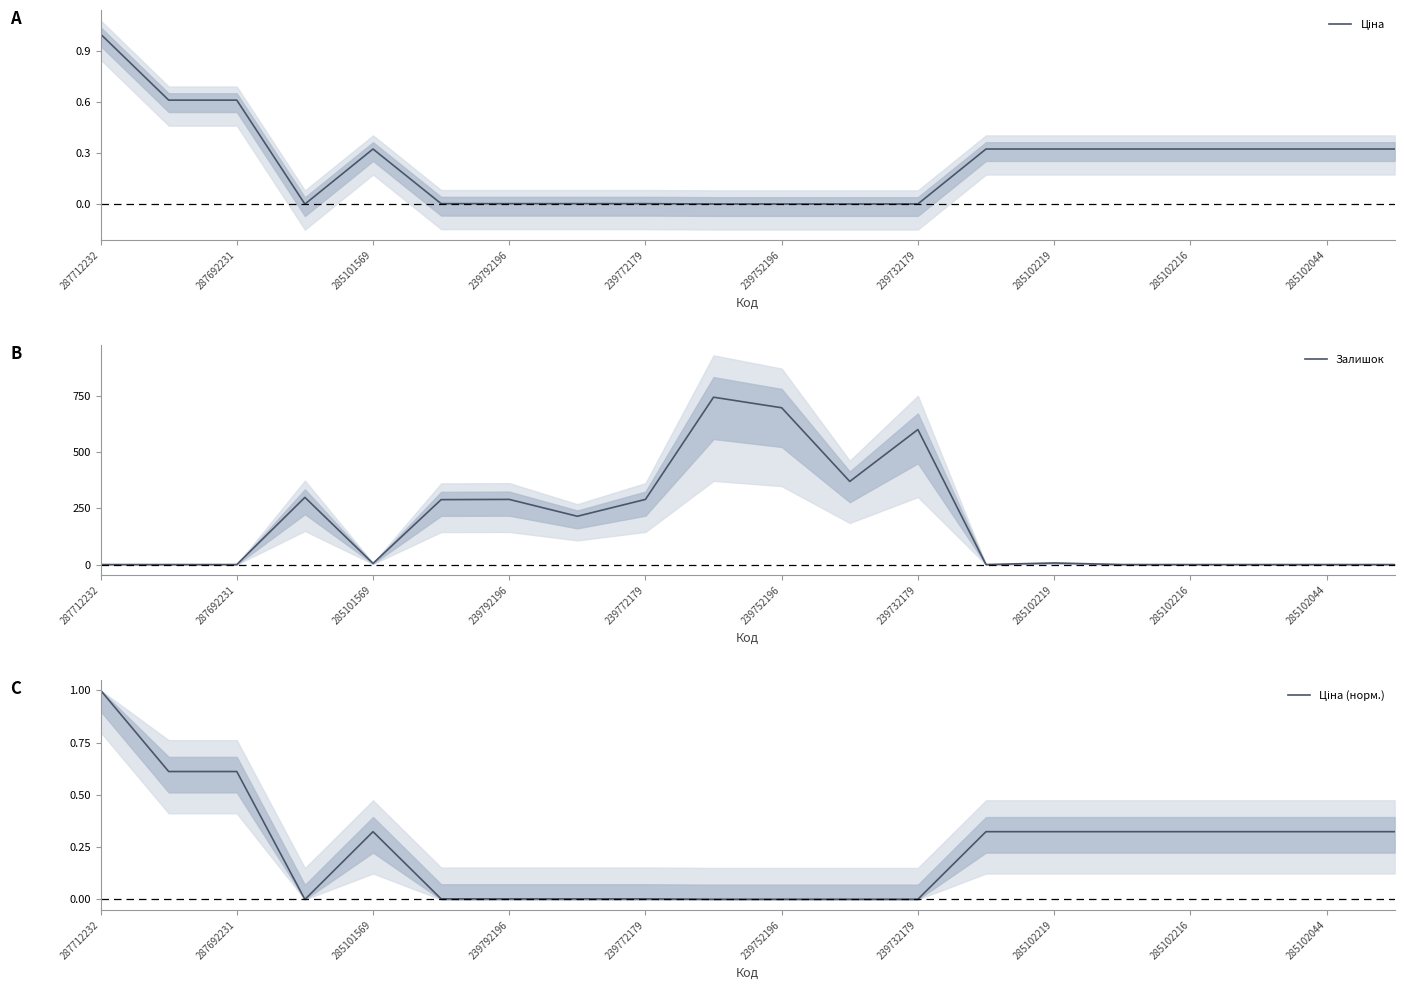

Is it true that Залишок equals 290 at 239772179?

True